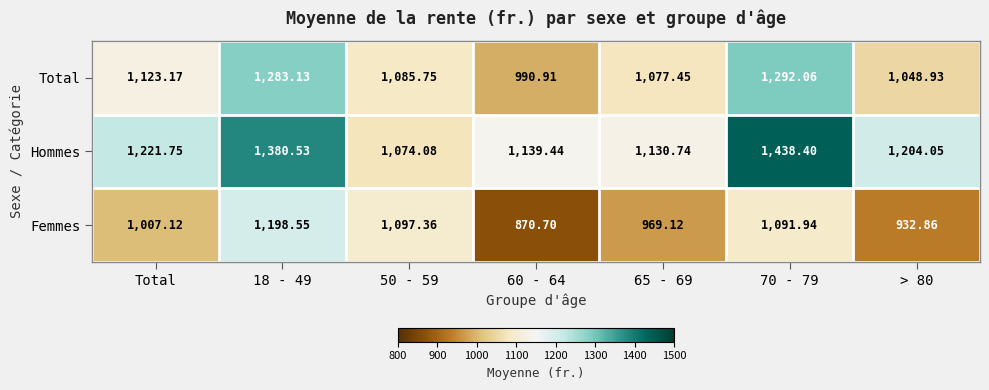

Where is Total nearest to the value 1141?

Total